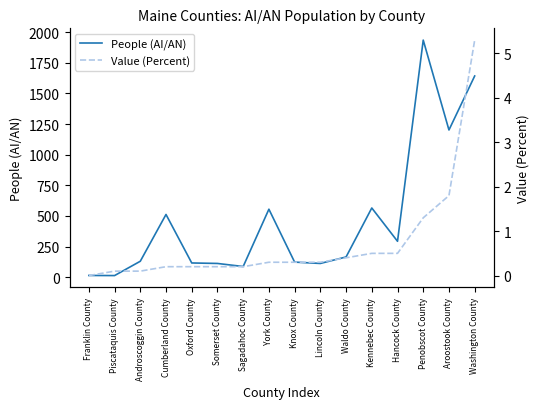

List the labels in order of People (AI/AN) value, smallest first.

Piscataquis County, Franklin County, Sagadahoc County, Somerset County, Lincoln County, Oxford County, Knox County, Androscoggin County, Waldo County, Hancock County, Cumberland County, York County, Kennebec County, Aroostook County, Washington County, Penobscot County